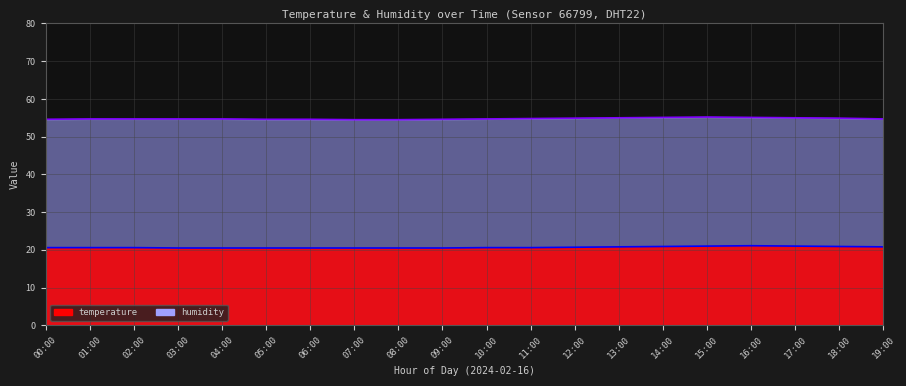

How many humidity (line) values are between 54 and 55?

17